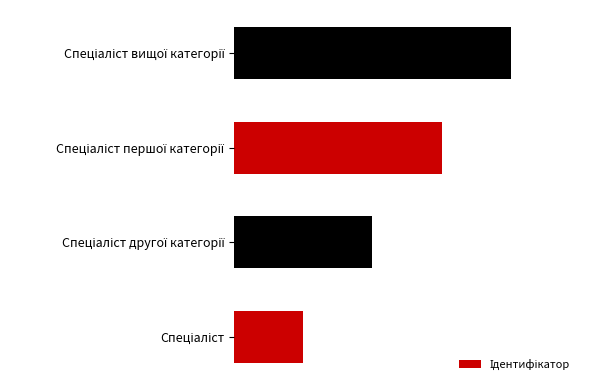

What is the difference between the maximum and minimum values?

3